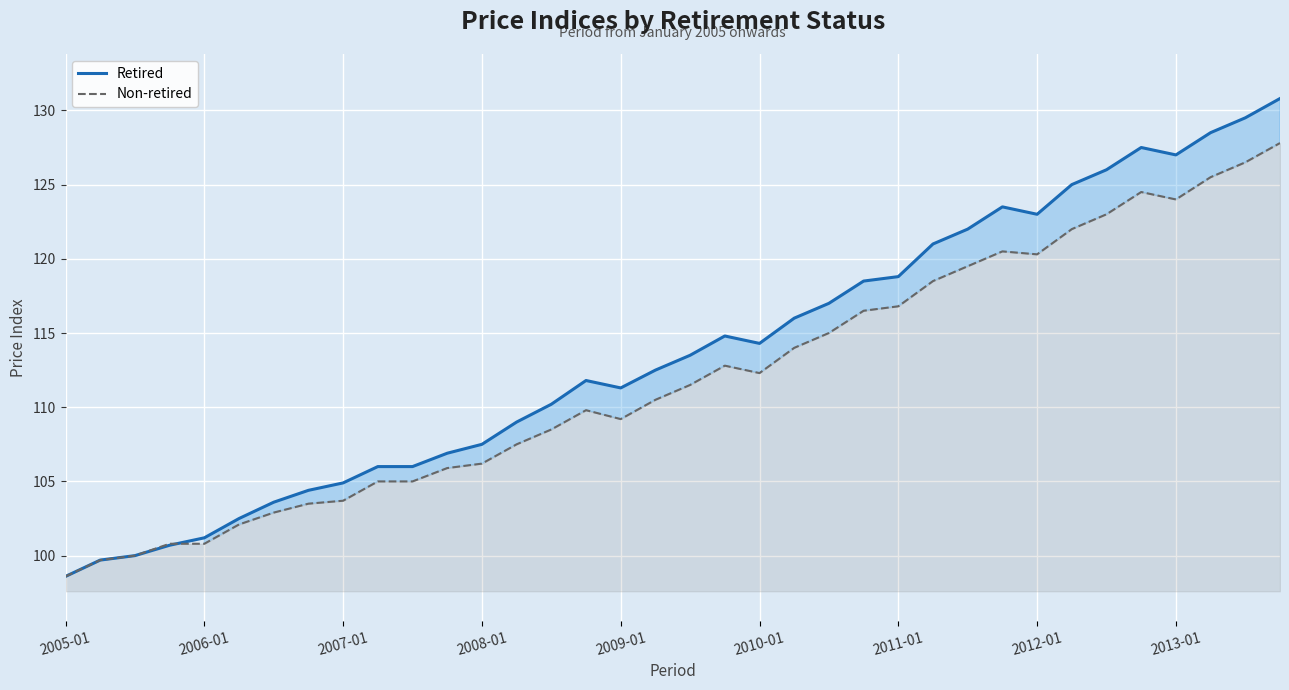

In Non-retired, how many points are lower than both neighbors (excluding endpoints)?

4